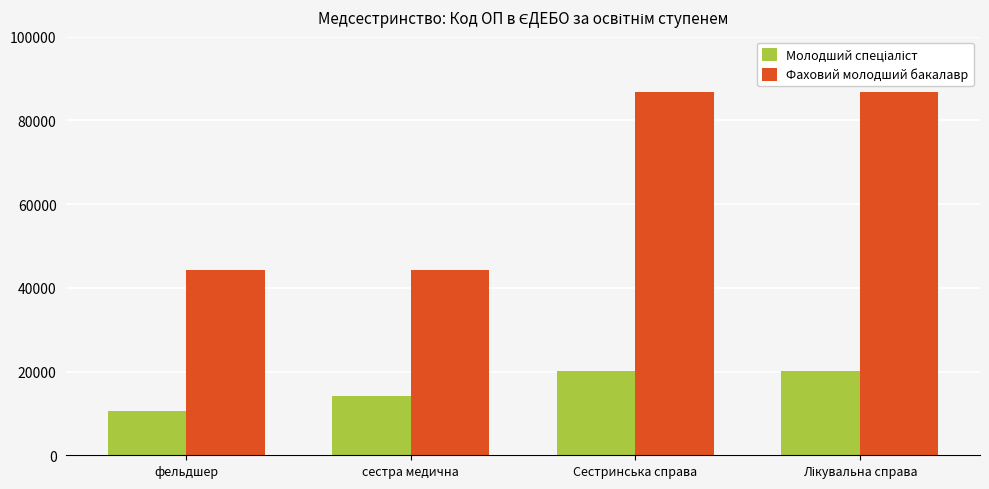

What is the greatest value displayed?

86889